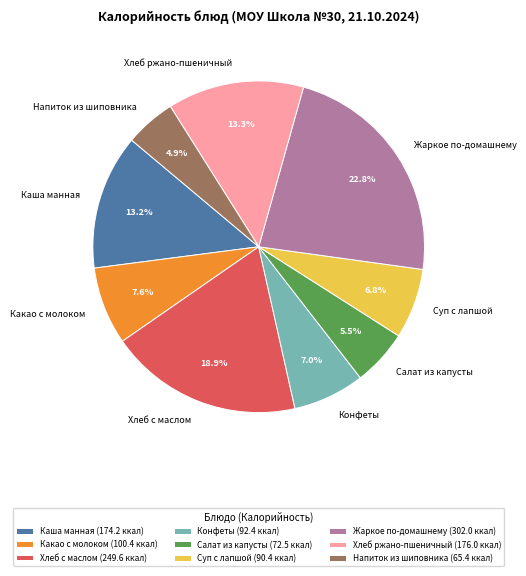

To the nearest percent, what portion does Жаркое по-домашнему represent?

23%